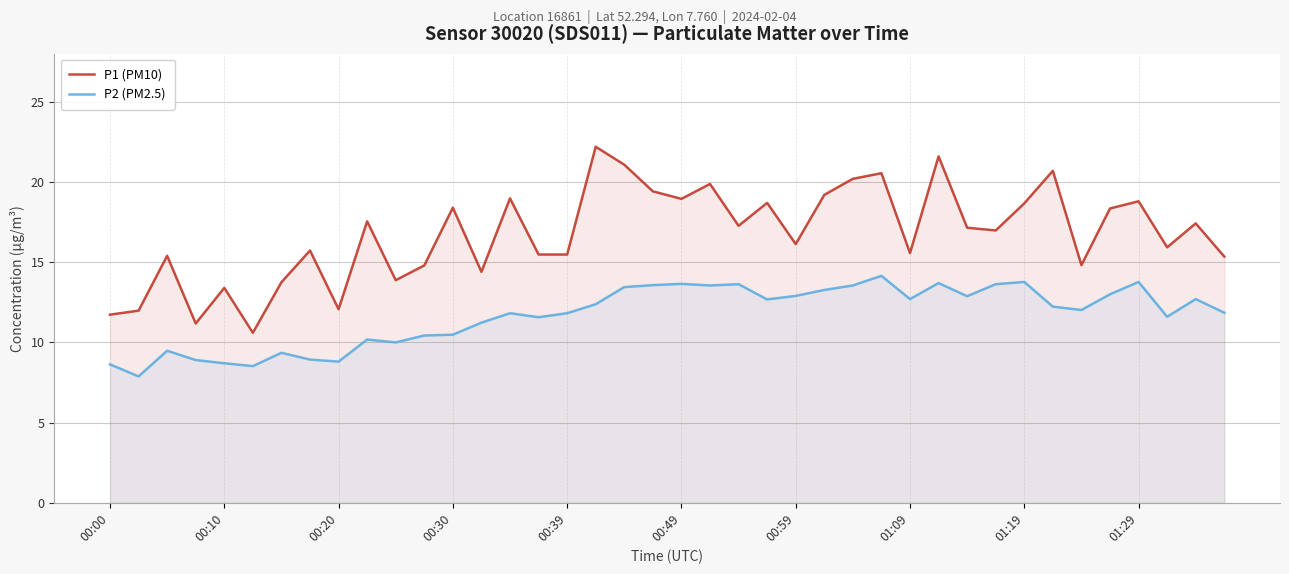

The P1 (PM10) series shows 9.0 at 01:29. True or false?

False